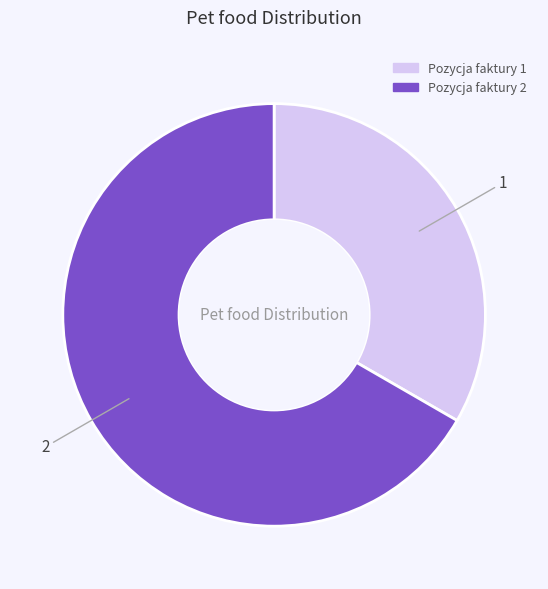

Is it true that Pozycja faktury 1 is 28% of the pie?

False